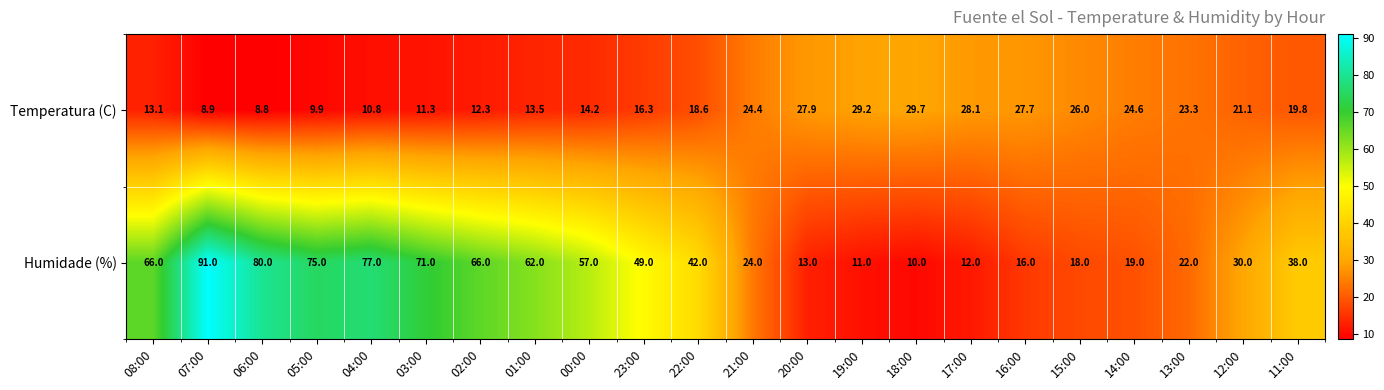

Where is Humidade (%) nearest to the value 50?

23:00